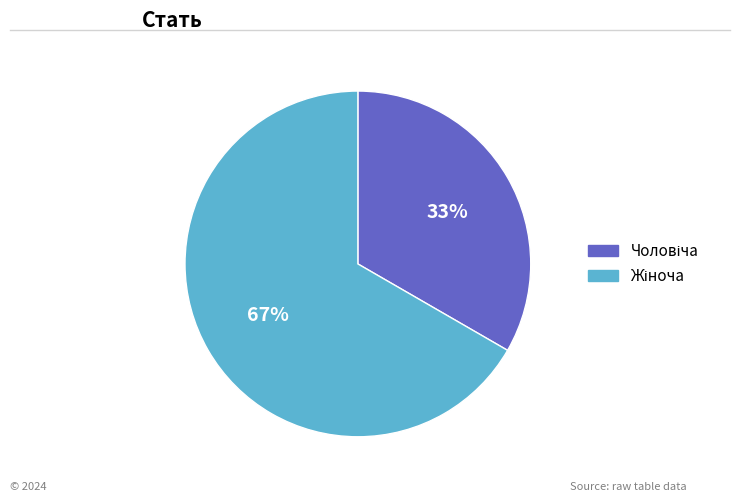

To the nearest percent, what is the average slice percentage?

50%